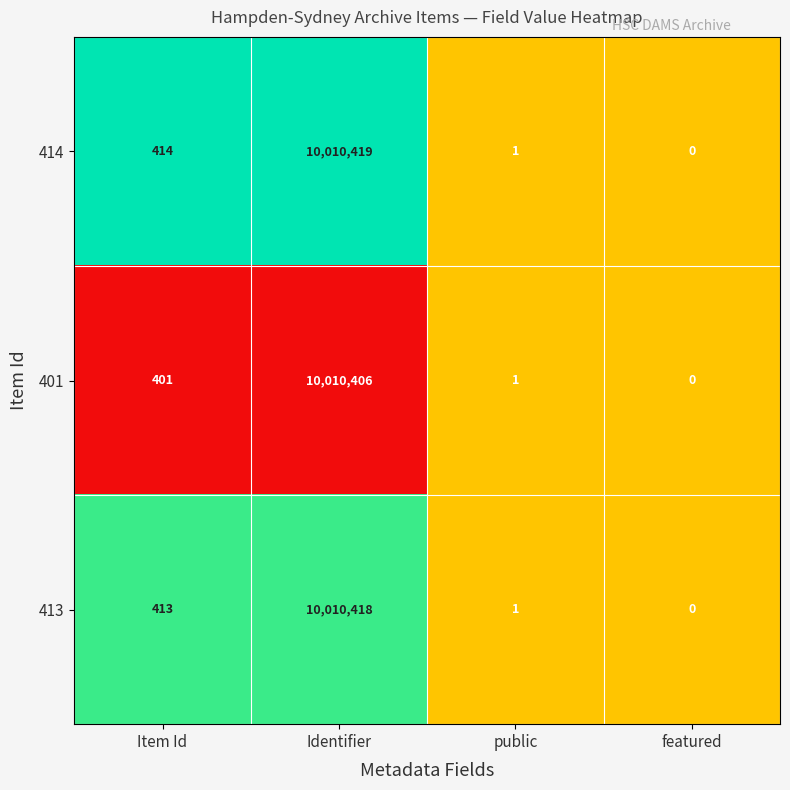

How many distinct data groups are displayed?

3